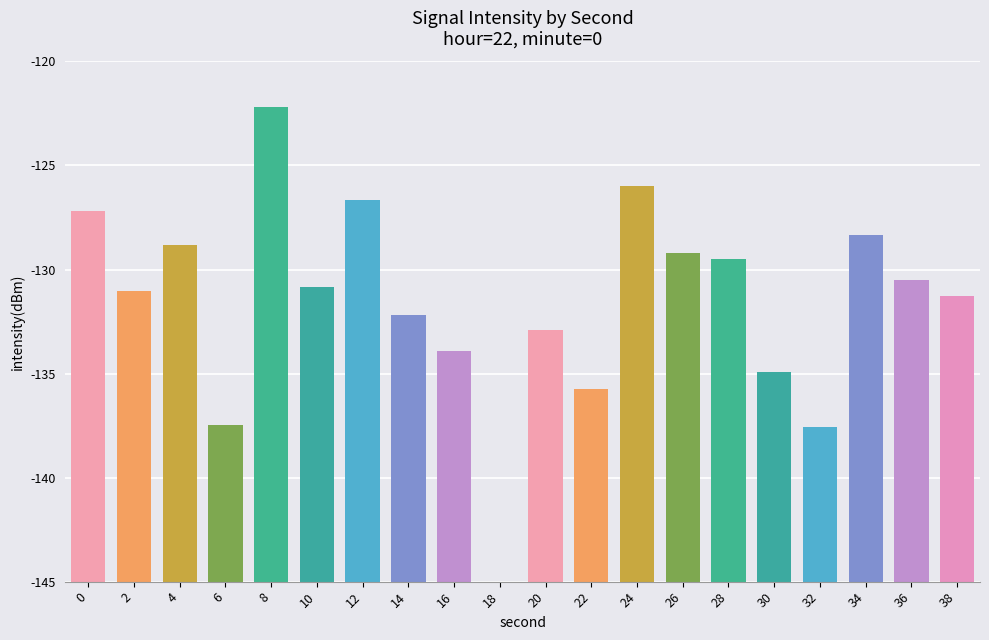

What is the ratio of the value at 14 to the value at 20?

1.1